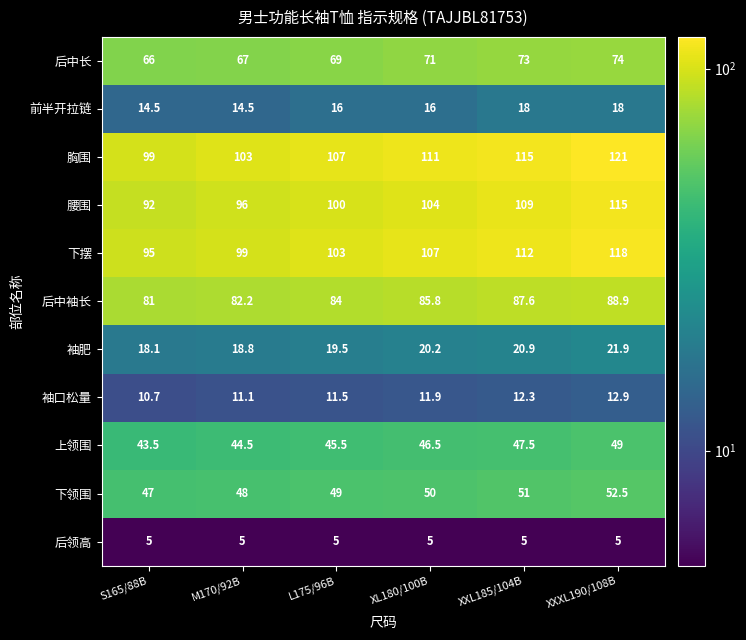

What is the average value of the 后中长 series?

70.0